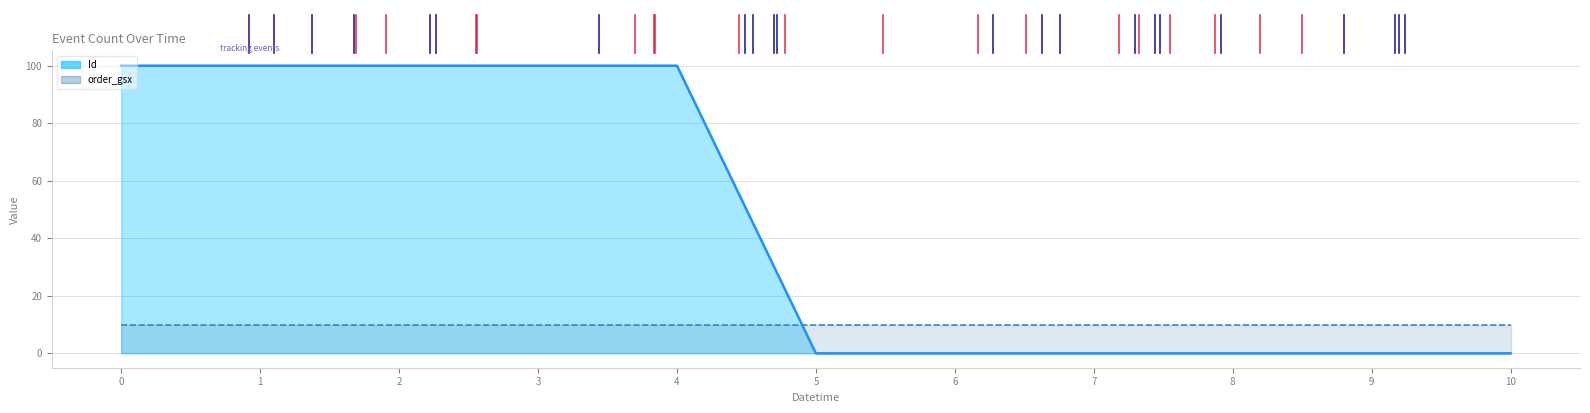

How many positive values are there?

10